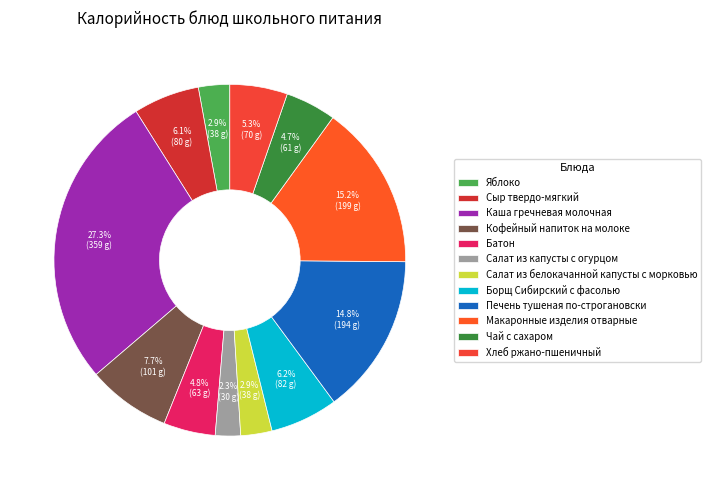

What percentage is the Яблоко slice, to the nearest percent?

3%